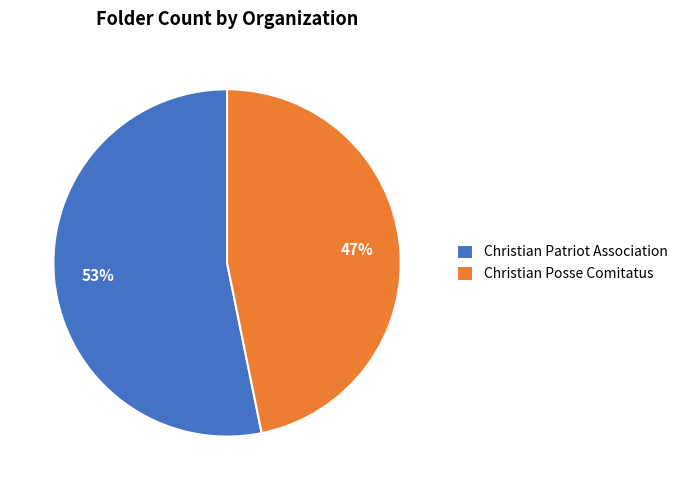

How many slices are in this pie chart?

2